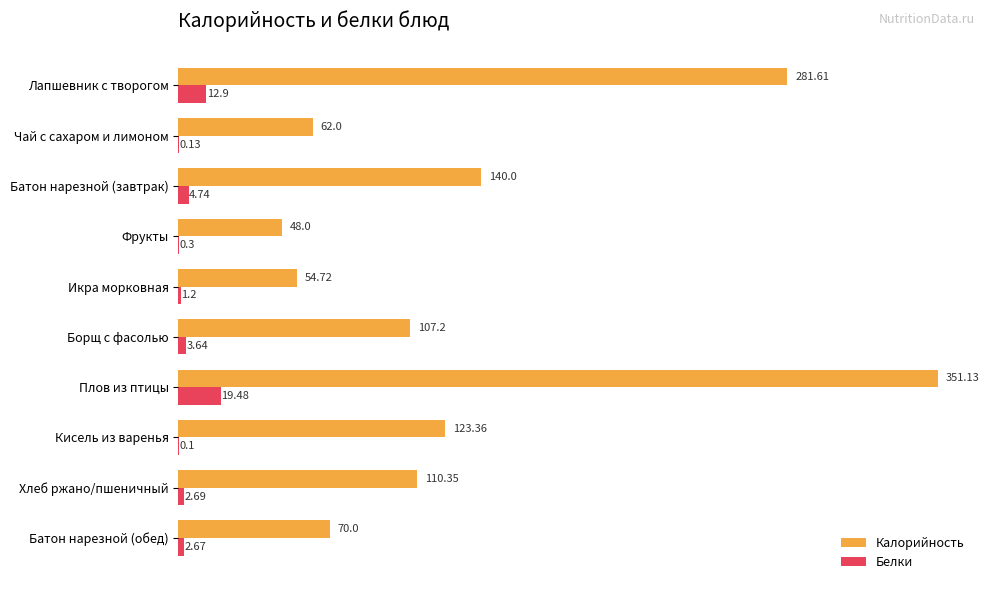

Which series changed the most between Икра морковная and Хлеб ржано/пшеничный?

Калорийность